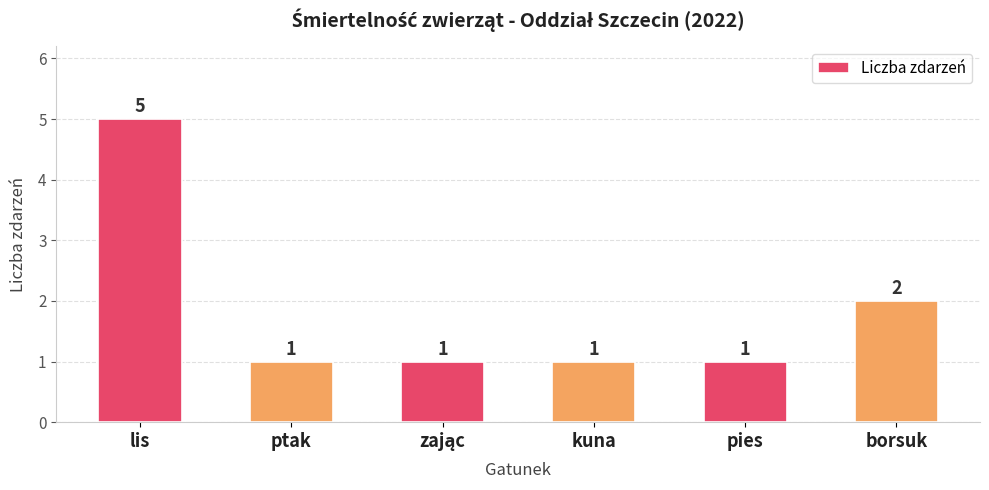

Is it true that the value at kuna is 1?

True